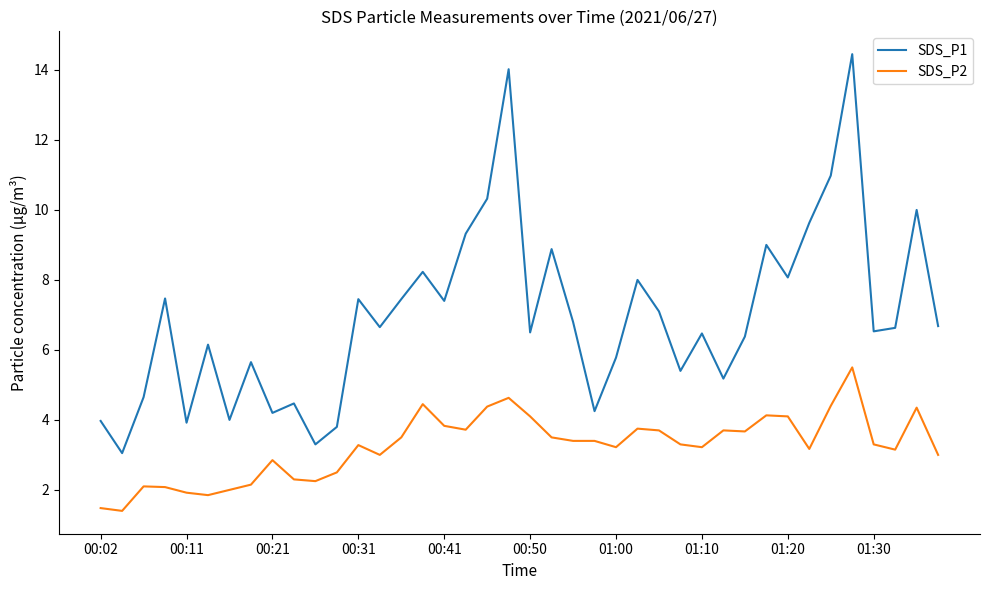

True or false: SDS_P2 and SDS_P1 intersect in this chart.

False